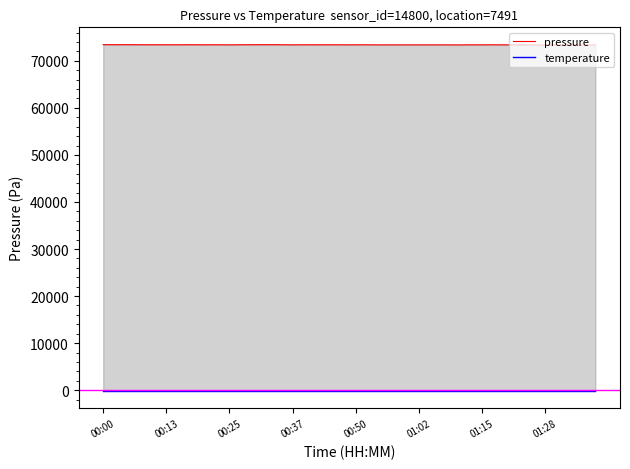

Reading right to left, extract all data points from this chart.

pressure: 73355.8	73355.8	73353.7	73365.9	73365.9	73378.2	73380.2	73394.5	73404.7	73400.6	73400.6	73384.3	73396.5	73390.4	73396.5	73394.5	73394.5	73392.4	73404.7	73402.6	73402.6	73408.7	73406.7	73408.7	73398.5	73420.9	73431.1	73425.0	73418.9	73394.5	73414.8	73404.7	73423.0	73408.7	73414.8	73416.9	73414.8	73433.2	73425.0	73439.3
temperature: -142.1	-142.1	-142.1	-142.1	-142.1	-142.1	-142.1	-142.1	-142.1	-142.1	-142.1	-142.1	-142.1	-142.1	-142.1	-142.1	-142.1	-142.1	-142.1	-142.1	-142.1	-142.1	-142.1	-142.1	-142.1	-142.1	-142.1	-142.1	-142.1	-142.1	-142.1	-142.1	-142.1	-142.1	-142.1	-142.1	-142.1	-142.1	-142.1	-142.1